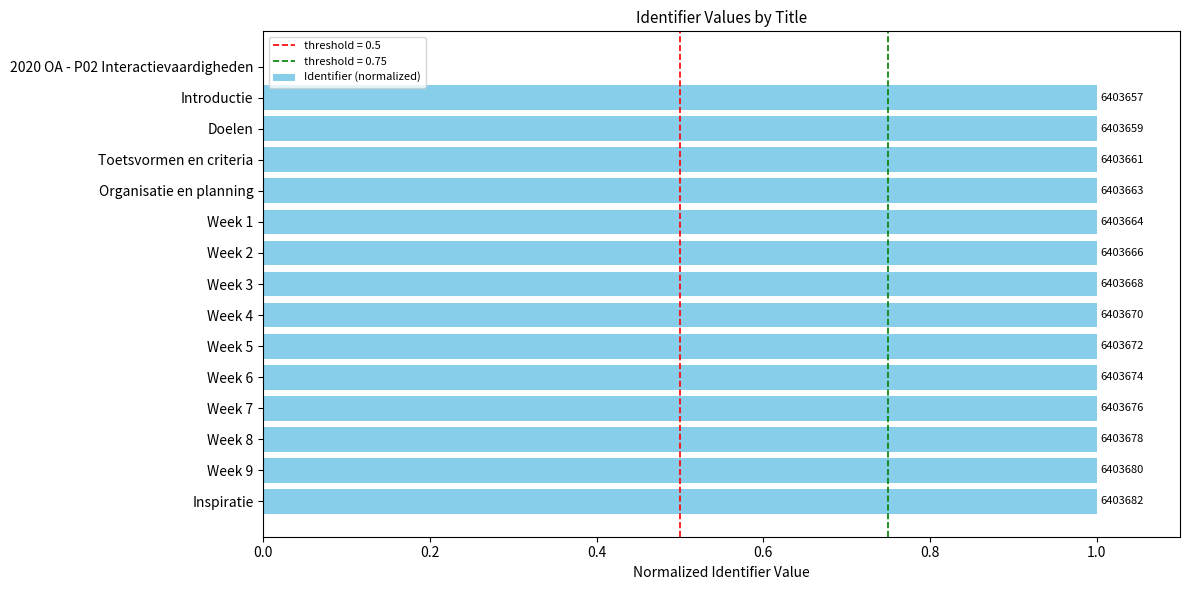

Are the bars horizontal?

Yes